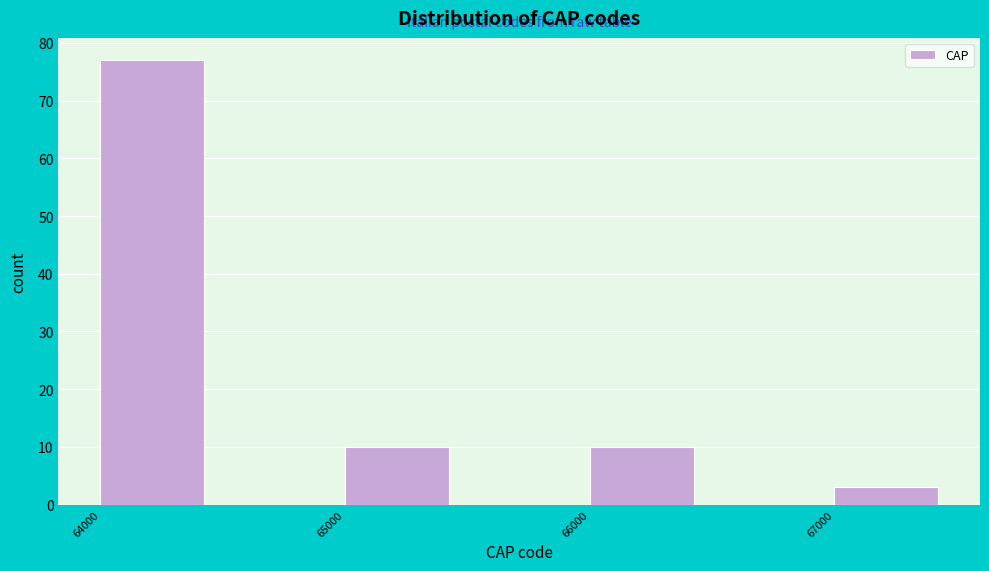

How tall is the bar that spans 64000 to 64500 on the x-axis? The values are not printed on the chart, so give them approximately, as read against the axis.

77